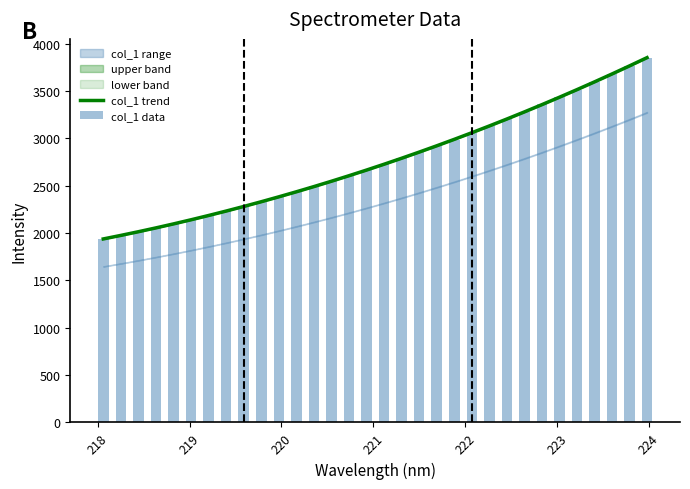

Rank the series by their average value, from highest to lowest.

col_1 data, col_1 trend